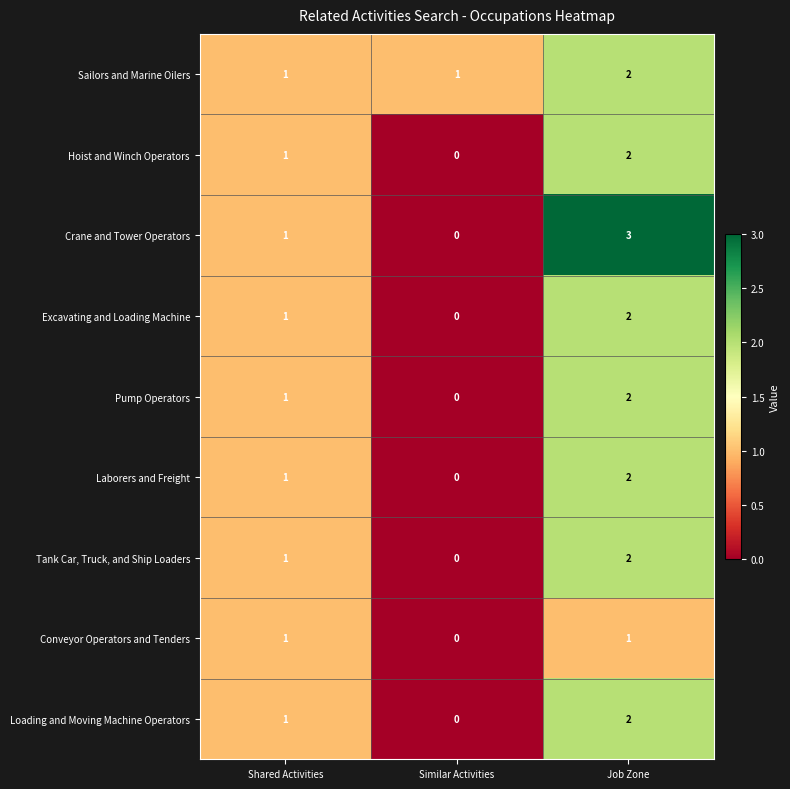

The Laborers and Freight series shows 2 at Job Zone. True or false?

True